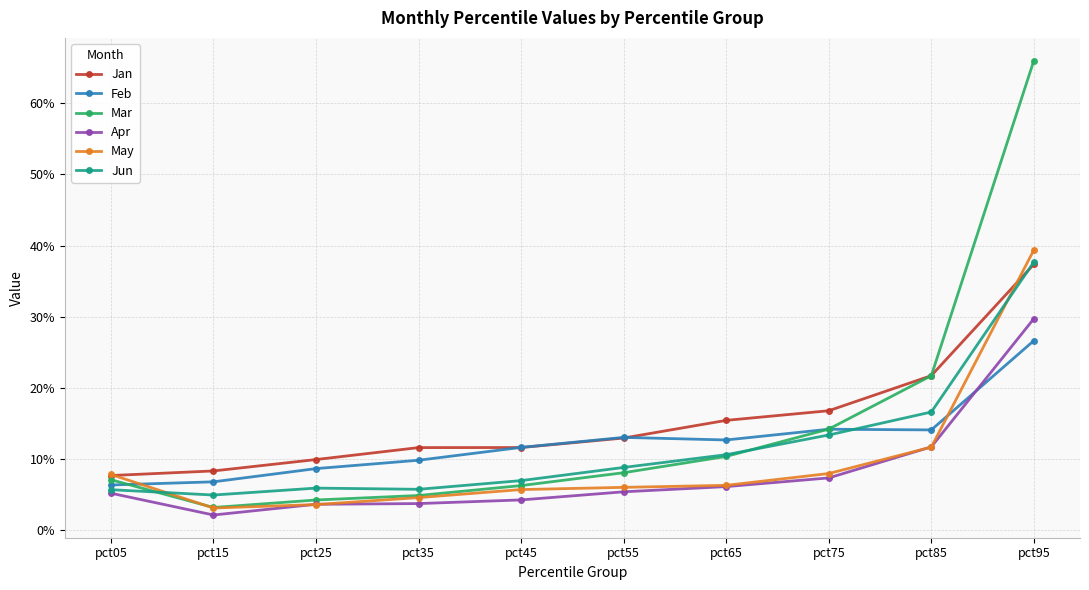

What is the highest value of the Jan series?

0.4